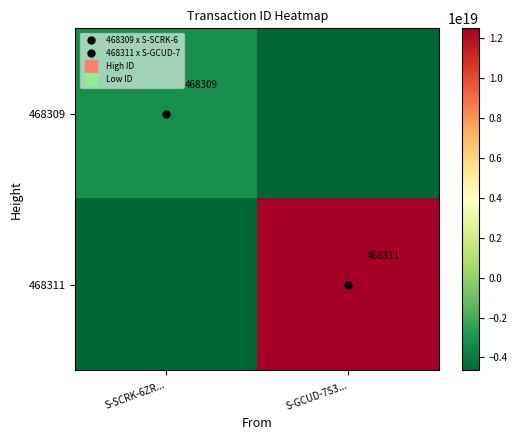

Which series has the largest total across all categories?

468311